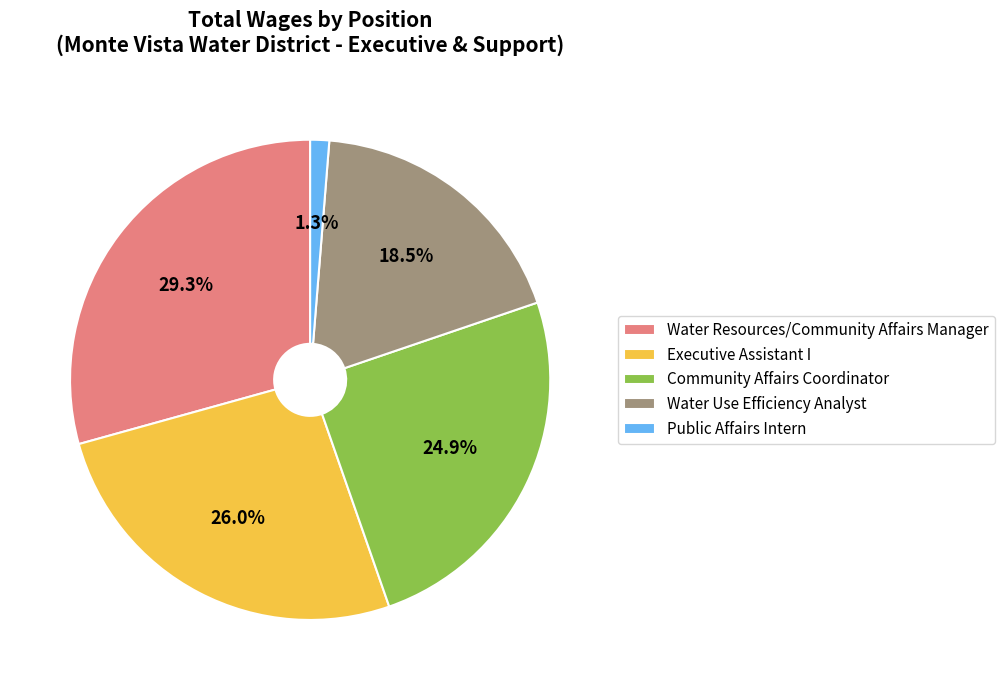

Which has a higher value, Community Affairs Coordinator or Executive Assistant I?

Executive Assistant I